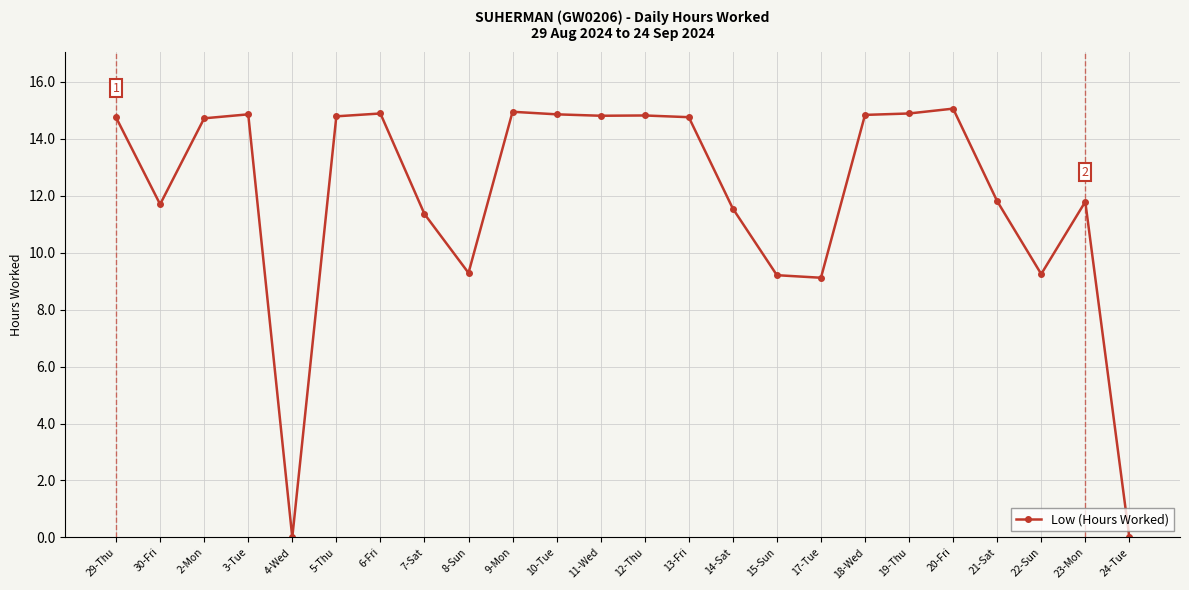

The chart shows a value of 9.2 at 22-Sun. True or false?

True